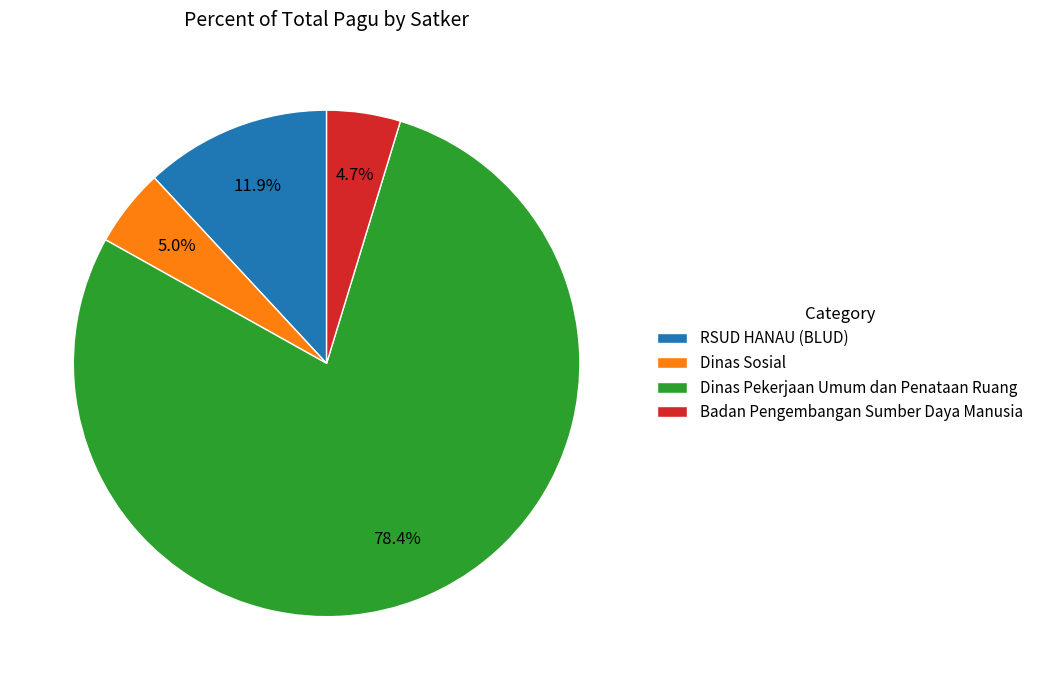

What is the largest slice in the pie chart?

Dinas Pekerjaan Umum dan Penataan Ruang